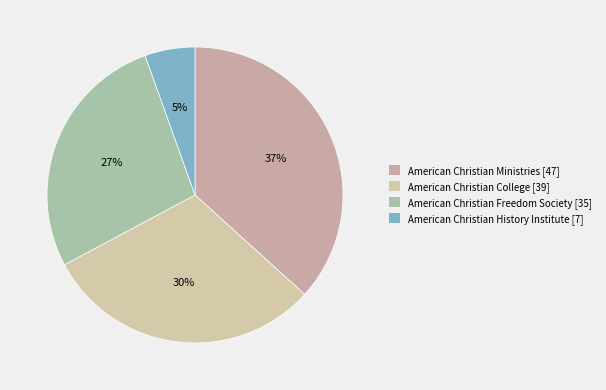

Is it true that American Christian College is 18% of the pie?

False